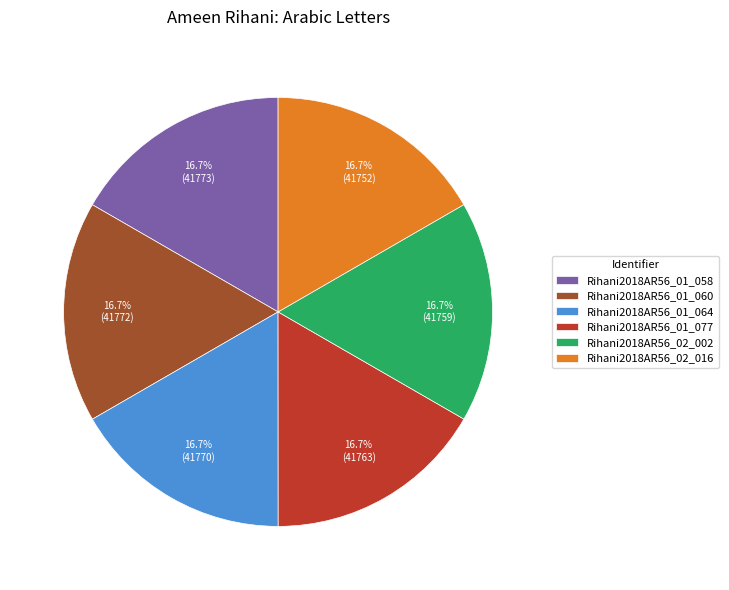

The Rihani2018AR56_02_016 slice represents 17% of the pie. True or false?

True